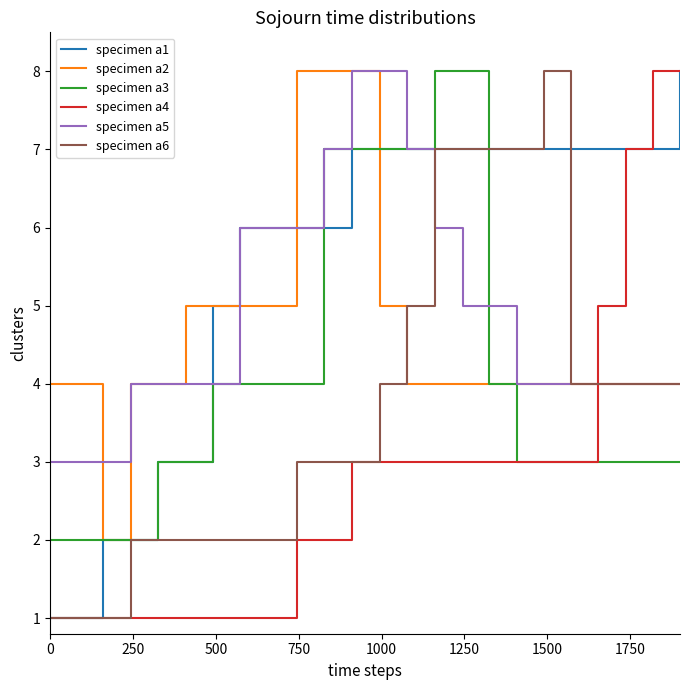

What is the sum of all specimen a1 values?

133